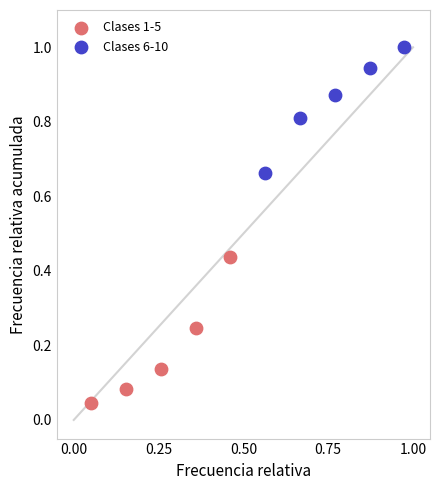

Which series contains the highest Y value?

Clases 6-10